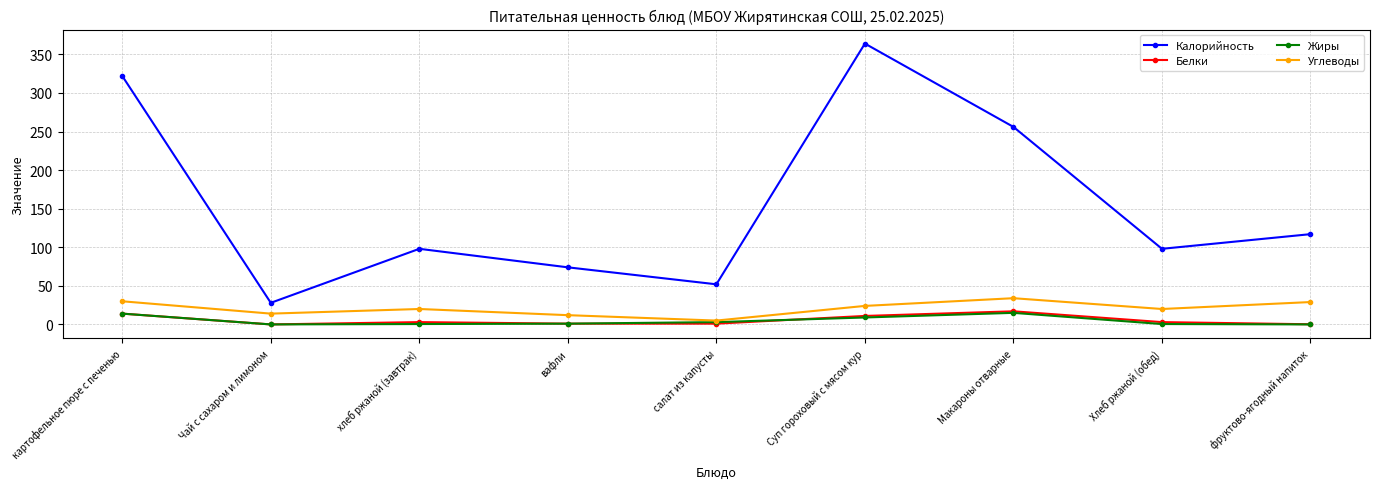

At how many categories does at least one series exceed 185?

3